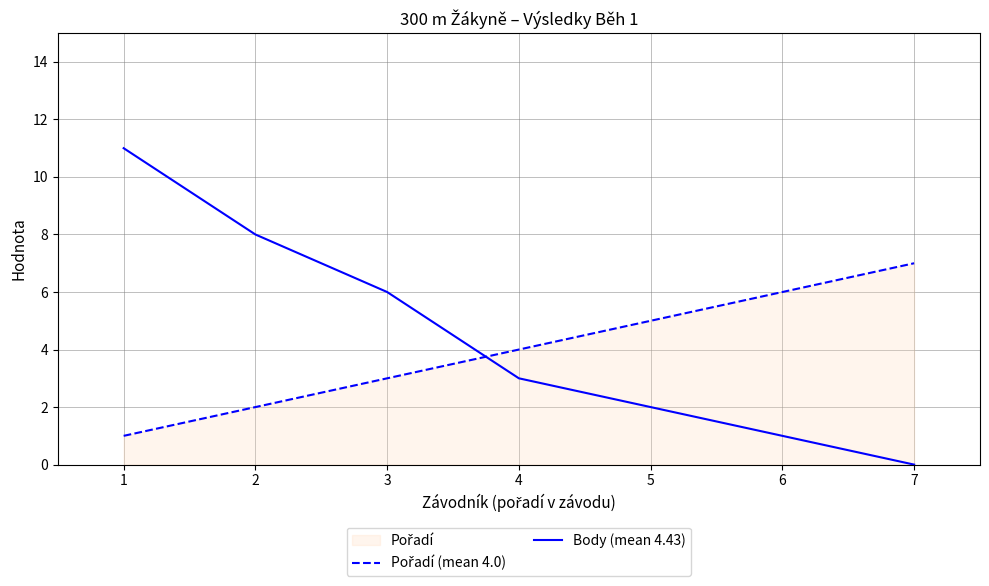

Is the value of Body (mean 4.43) at 4 greater than the value of Pořadí (mean 4.0) at 5?

No